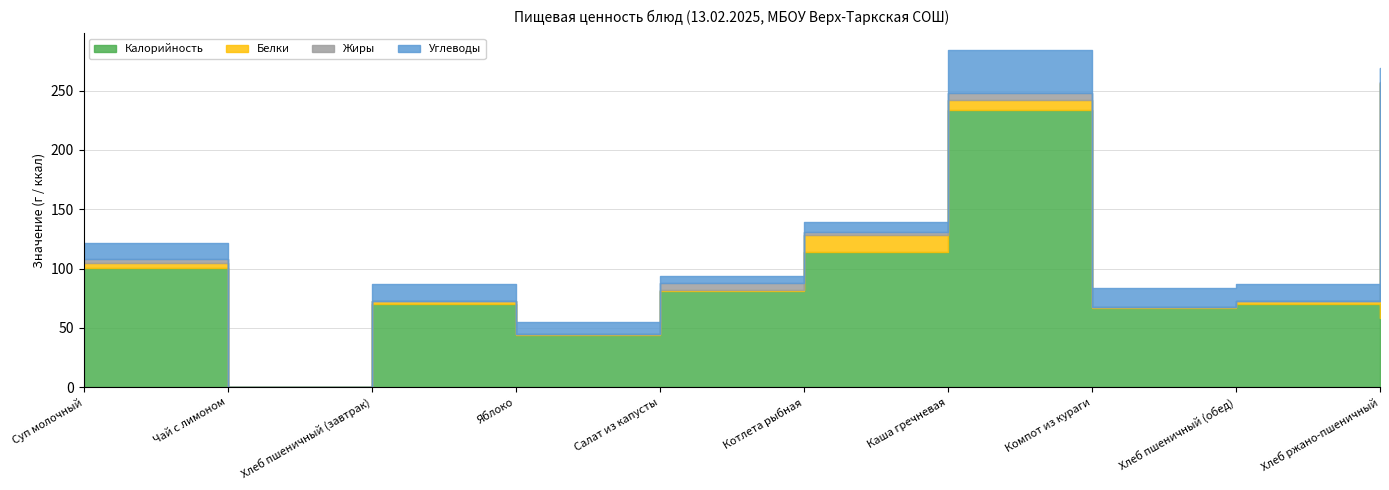

Between which two adjacent categories do Жиры and Углеводы first intersect?

Яблоко and Салат из капусты